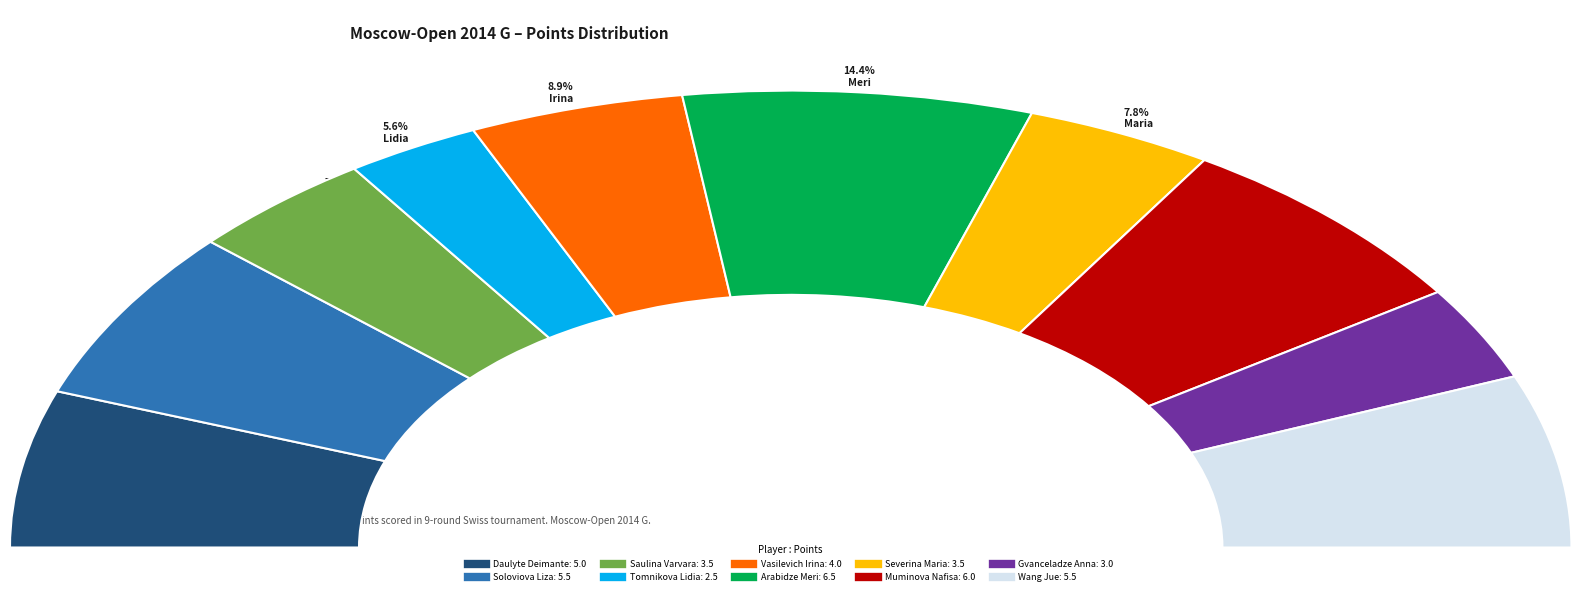

To the nearest percent, what is the difference between the Wang Jue and Muminova Nafisa slice percentages?

1%